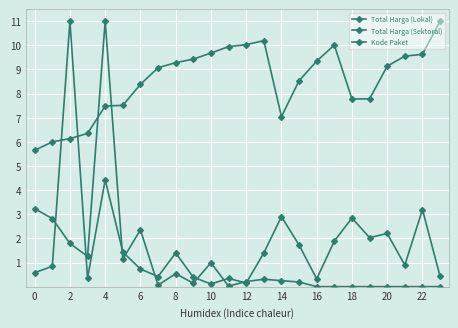

Is this an area chart (filled region under the line)?

No